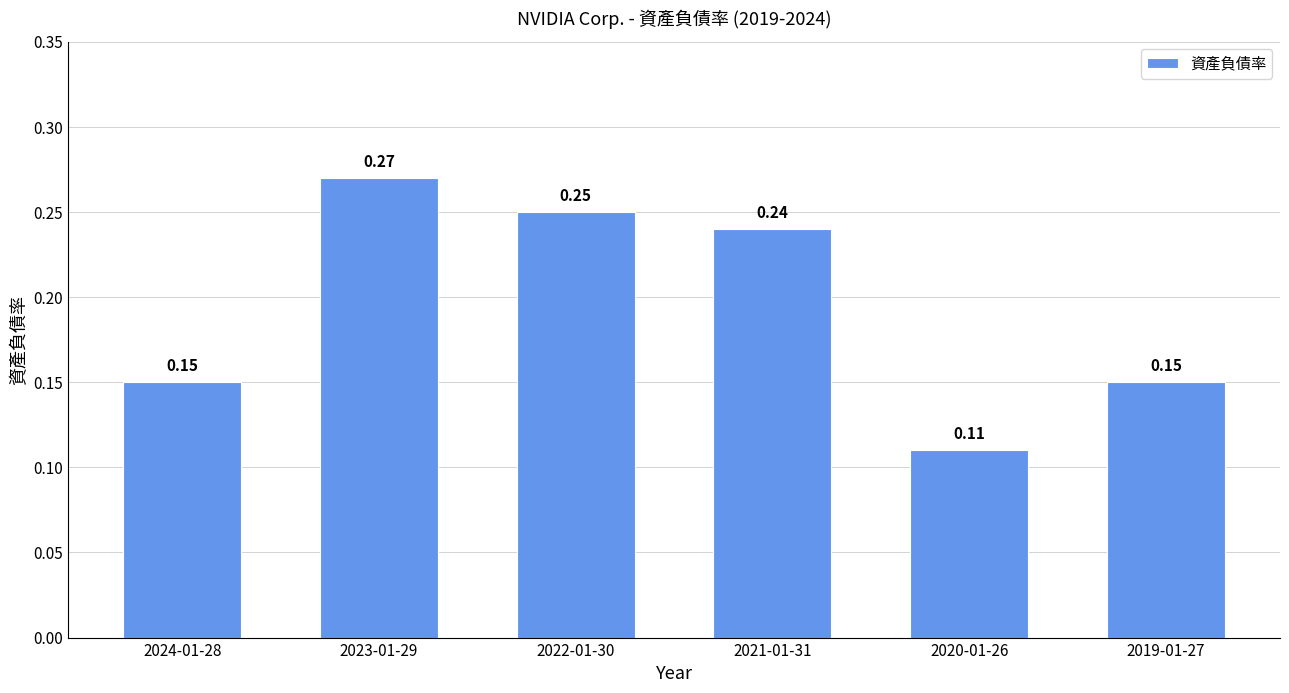

Between 2021-01-31 and 2019-01-27, which is larger?

2021-01-31